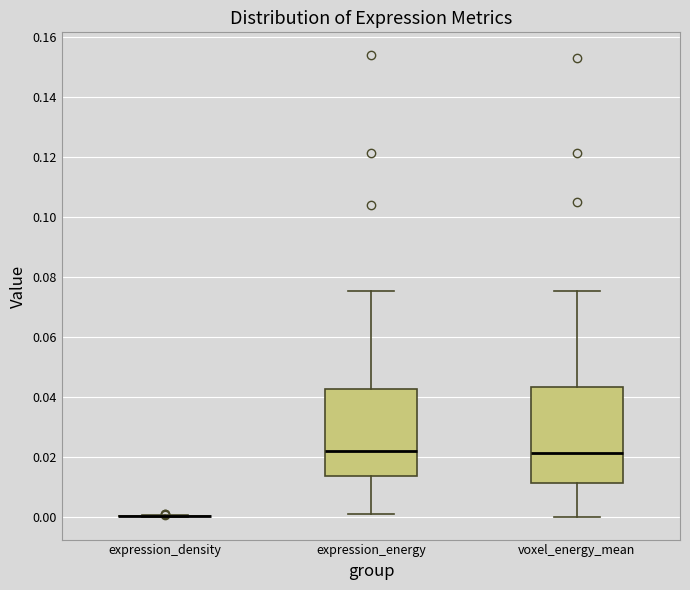

Reading left to right, read every box against the y-axis: the position of its median line, the range the box covers, and the ends of its whiskers. The values are not printed on the chart, so give them approximately, as read against the axis.

expression_density: box collapsed to a line at 0.000, whiskers 0.000 to 0.000
expression_energy: median 0.022, box 0.014 to 0.042, whiskers 0.000 to 0.076
voxel_energy_mean: median 0.022, box 0.012 to 0.044, whiskers 0.000 to 0.076